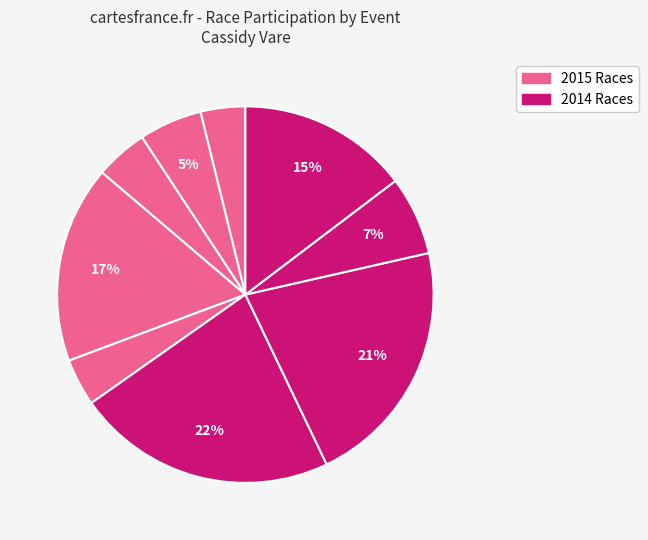

How many slices are in this pie chart?

9